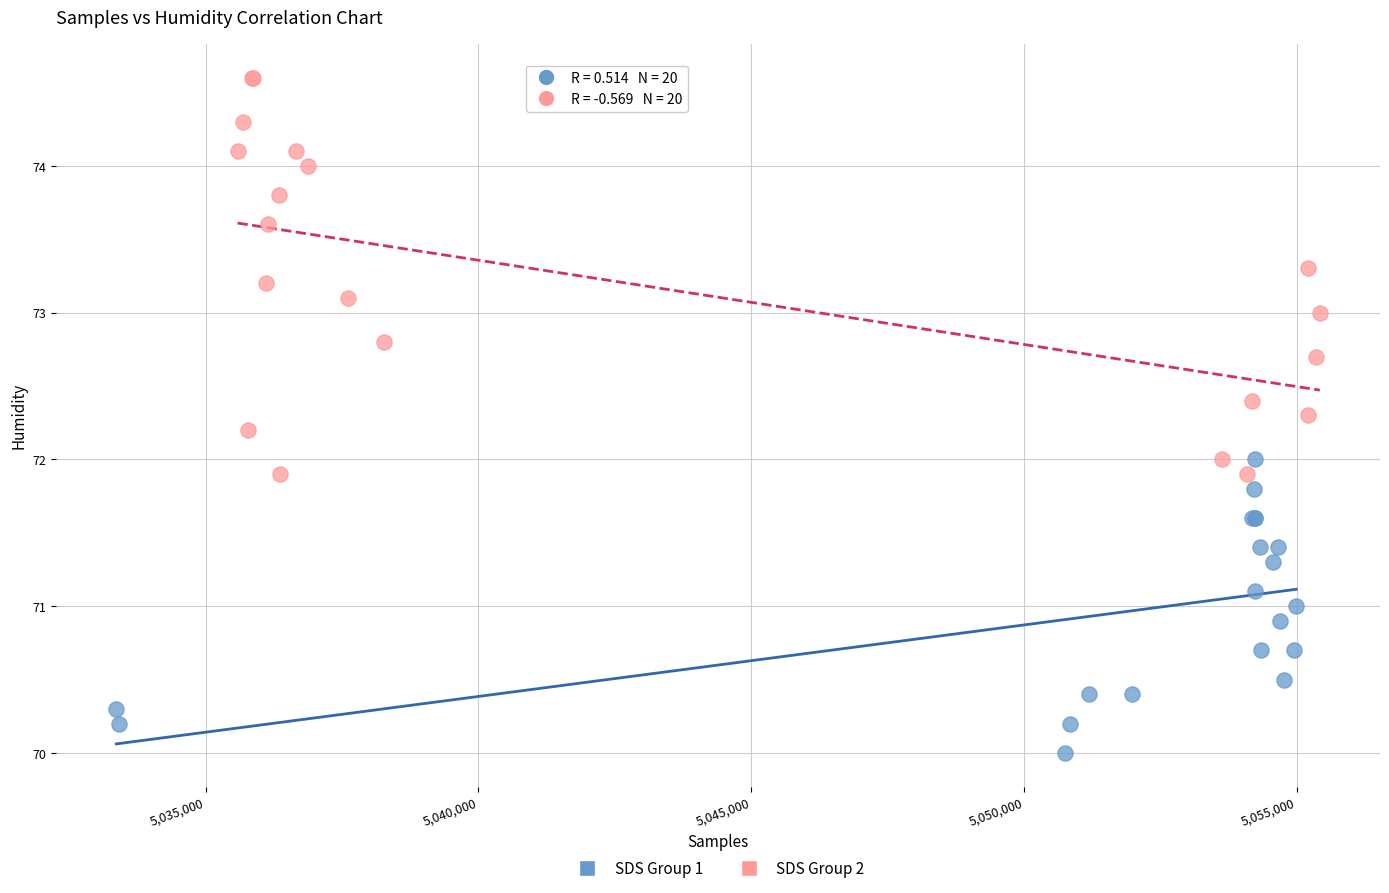

Which series has the widest spread of Y values?

SDS Group 2